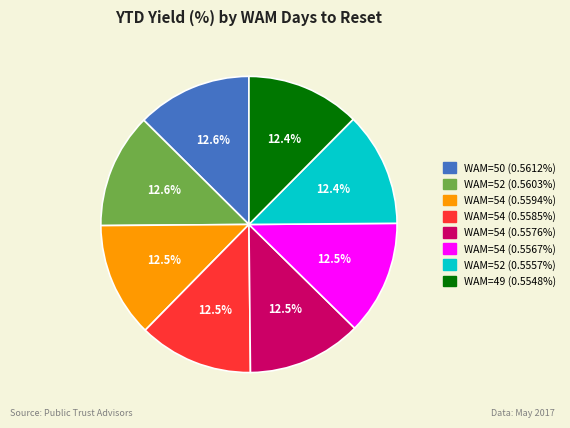

Is there a majority slice in this chart?

No